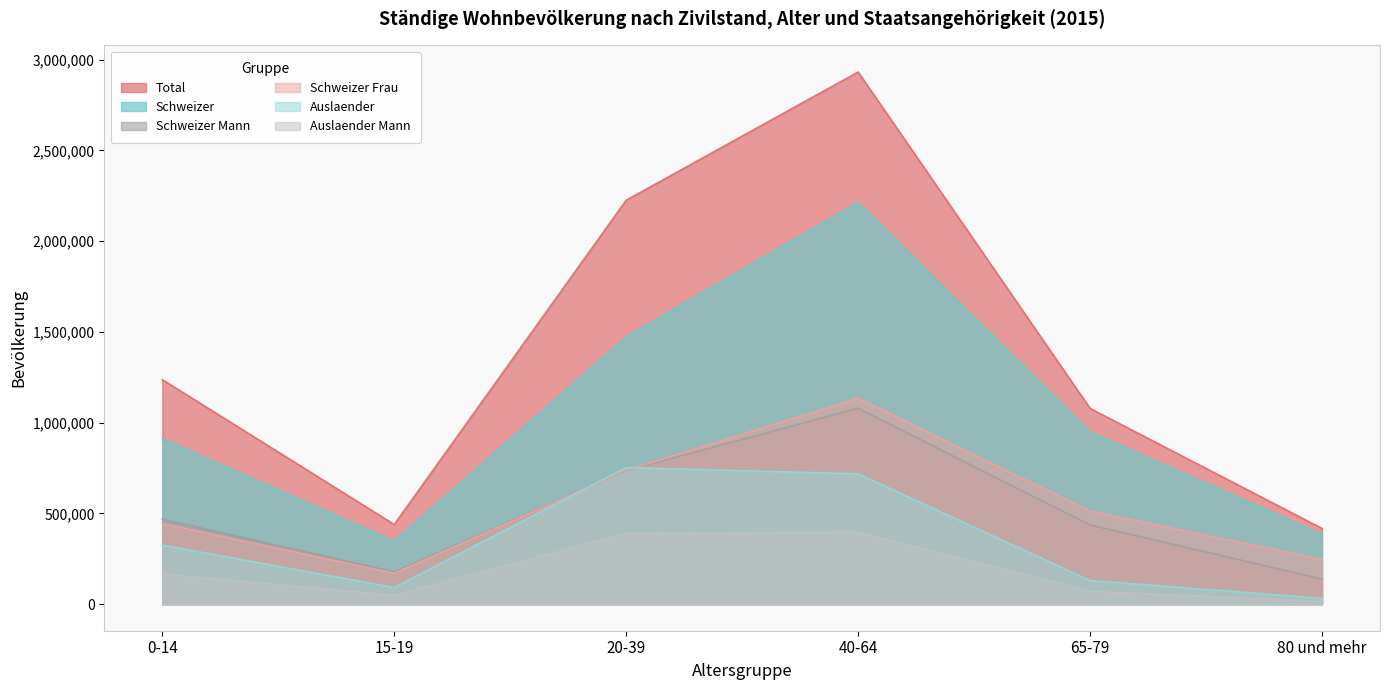

True or false: Schweizer Frau has a value of 512474 at 65-79.

True